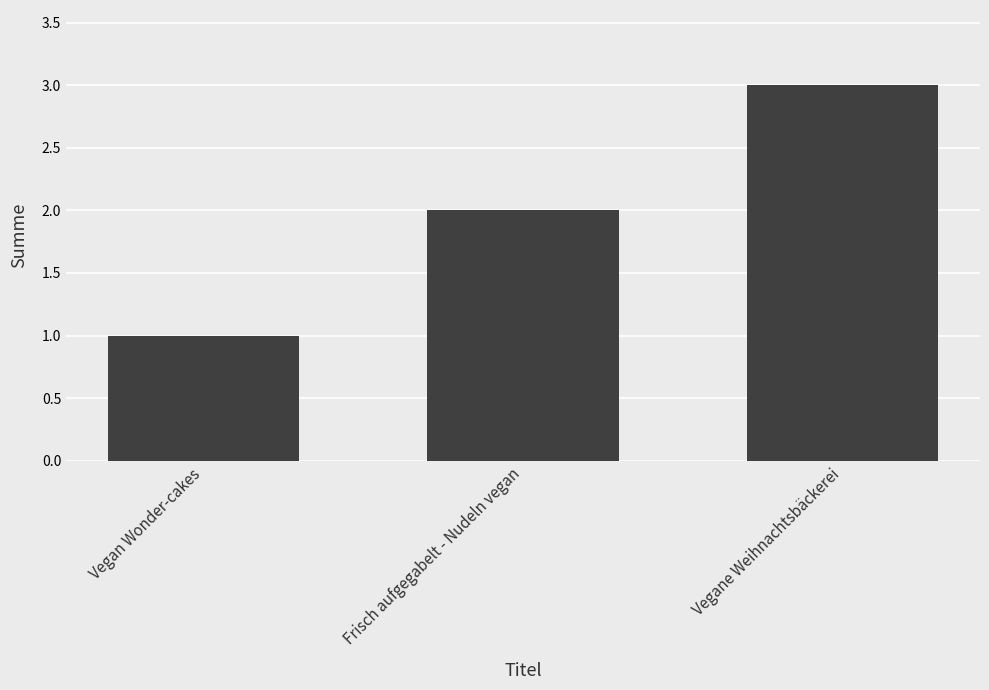

Does the chart contain any negative values?

No